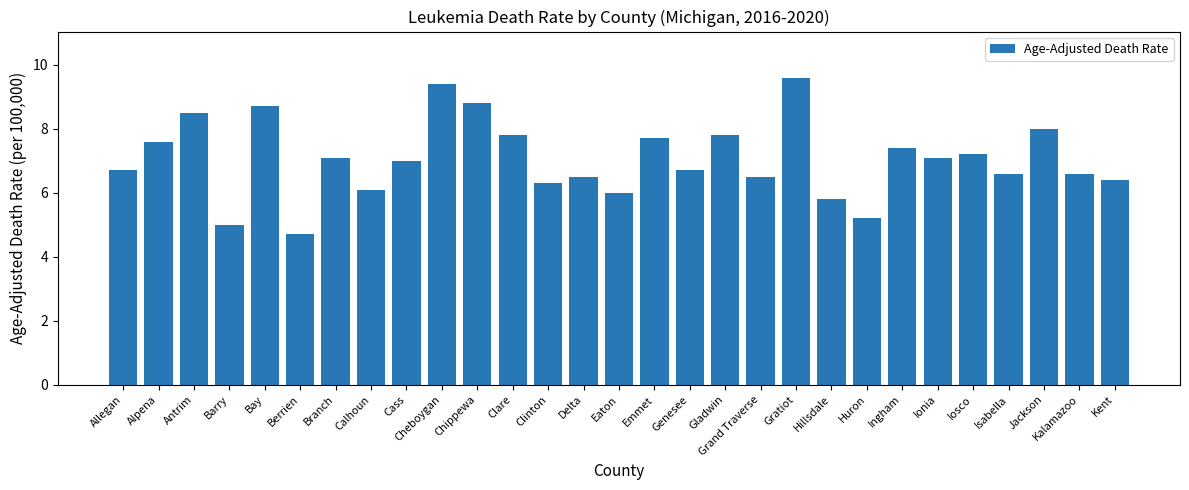

Approximately how many times larger is the value at Iosco compared to Berrien?

1.5